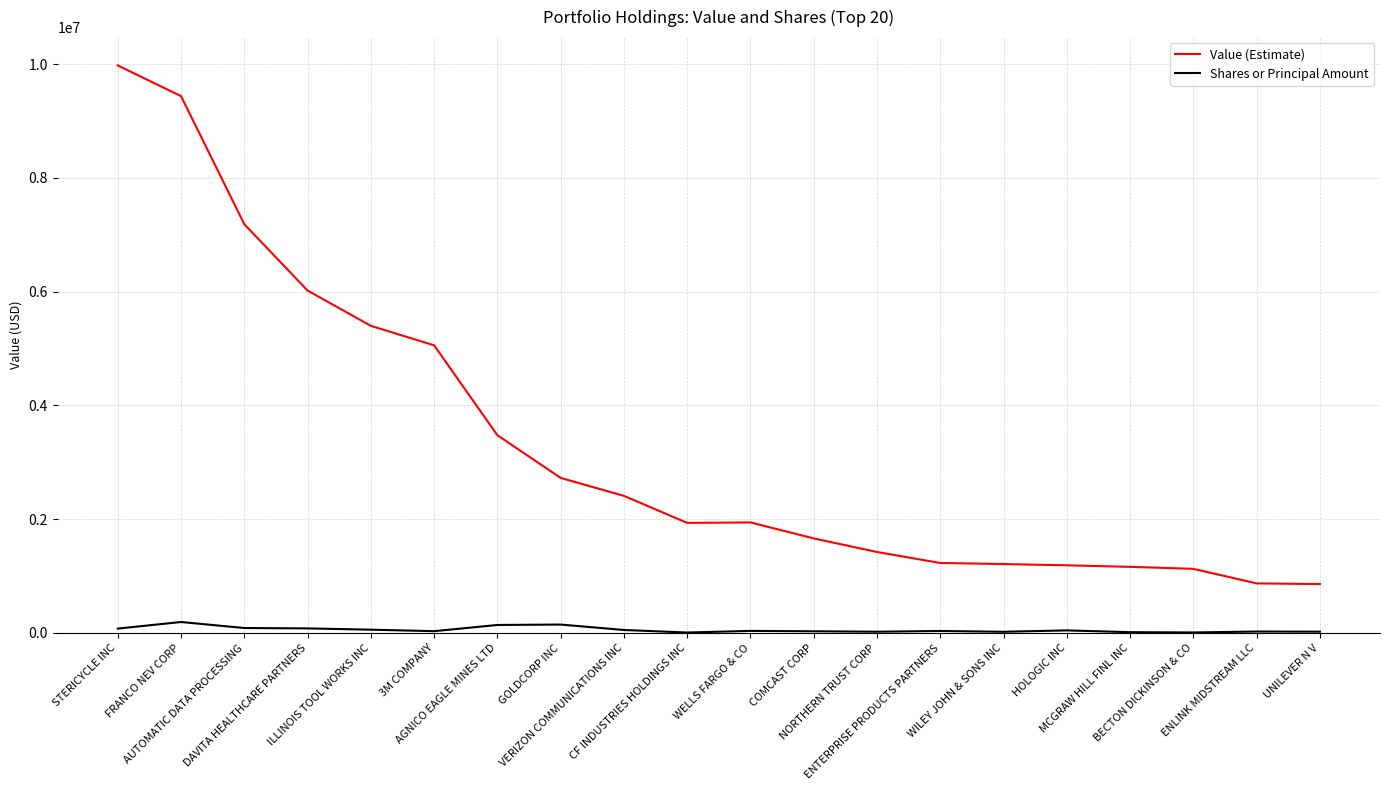

Which series has the largest range (max minus min)?

Value (Estimate)